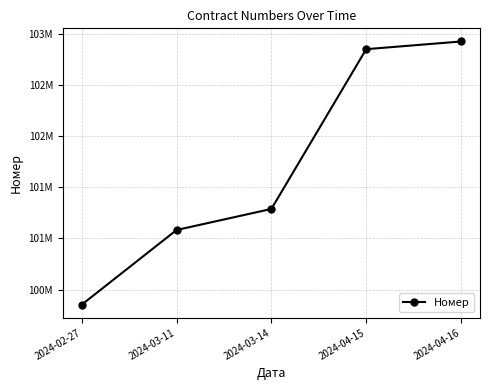

What is the ratio of the value at 2024-04-16 to the value at 2024-03-14?

1.0